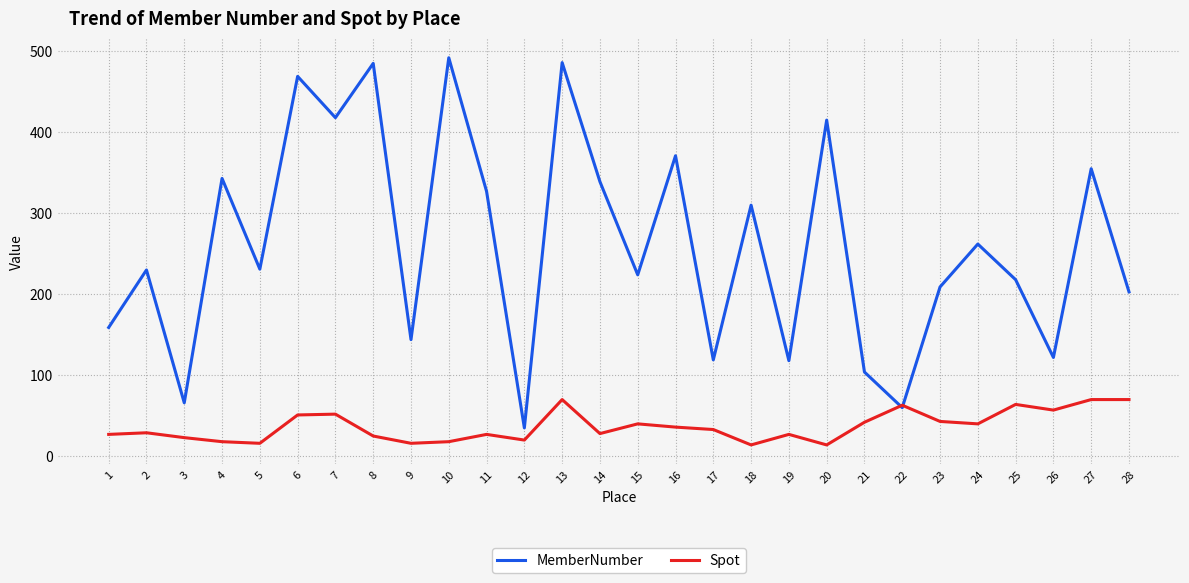

At which category is the sum across all series the highest?

13